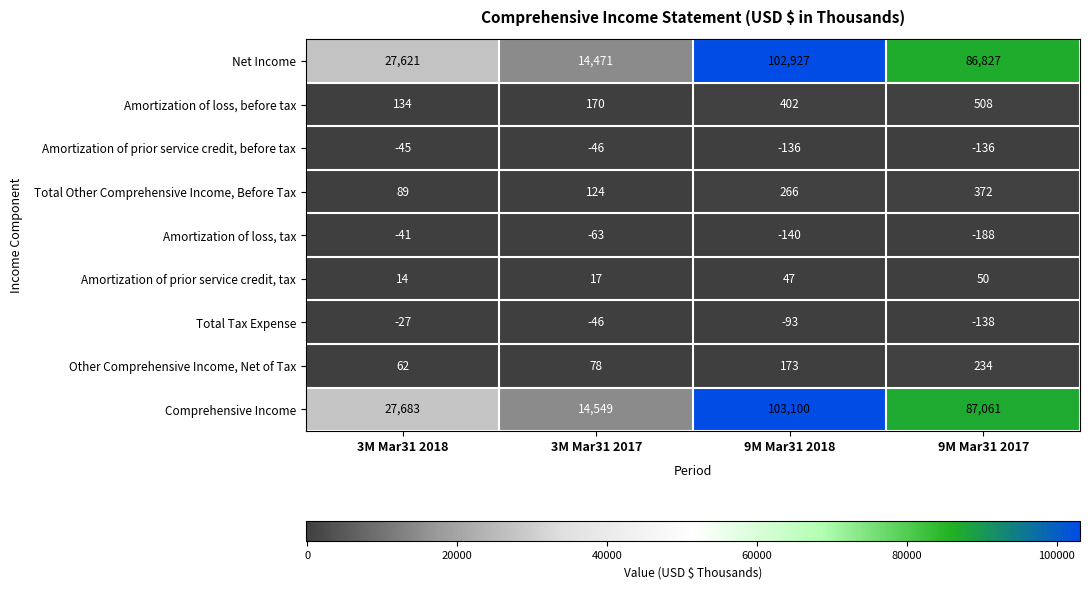

At which category is the sum across all series the highest?

9M Mar31 2018